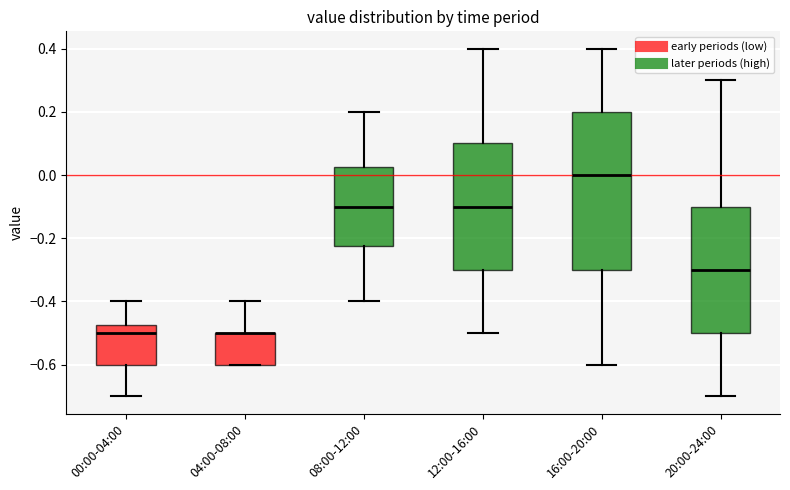

Reading left to right, transcribe this box plot: for each box, give where its median line is, the range the box spans, and where its two whiskers end, as read against the y-axis. The values are not printed on the chart, so give them approximately, as read against the axis.

00:00-04:00: median -0.50, box -0.60 to -0.48, whiskers -0.70 to -0.40
04:00-08:00: median -0.50 (drawn on the box's upper edge), box -0.60 to -0.50, whiskers -0.60 to -0.40
08:00-12:00: median -0.10, box -0.22 to 0.02, whiskers -0.40 to 0.20
12:00-16:00: median -0.10, box -0.30 to 0.10, whiskers -0.50 to 0.40
16:00-20:00: median 0.00, box -0.30 to 0.20, whiskers -0.60 to 0.40
20:00-24:00: median -0.30, box -0.50 to -0.10, whiskers -0.70 to 0.30